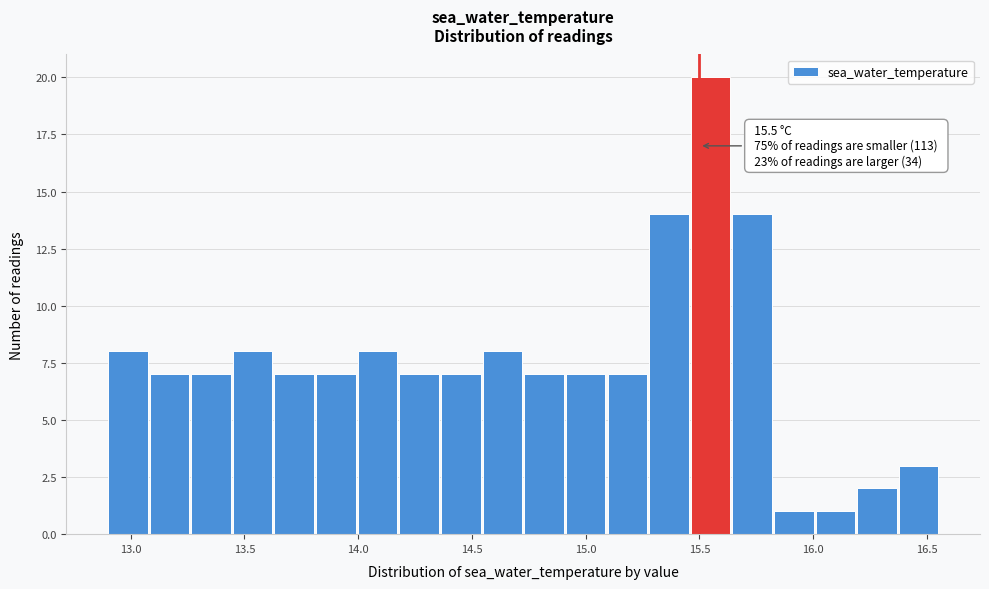

Read against the x-axis, roughly where is the centre of the tallest bar?

15.55